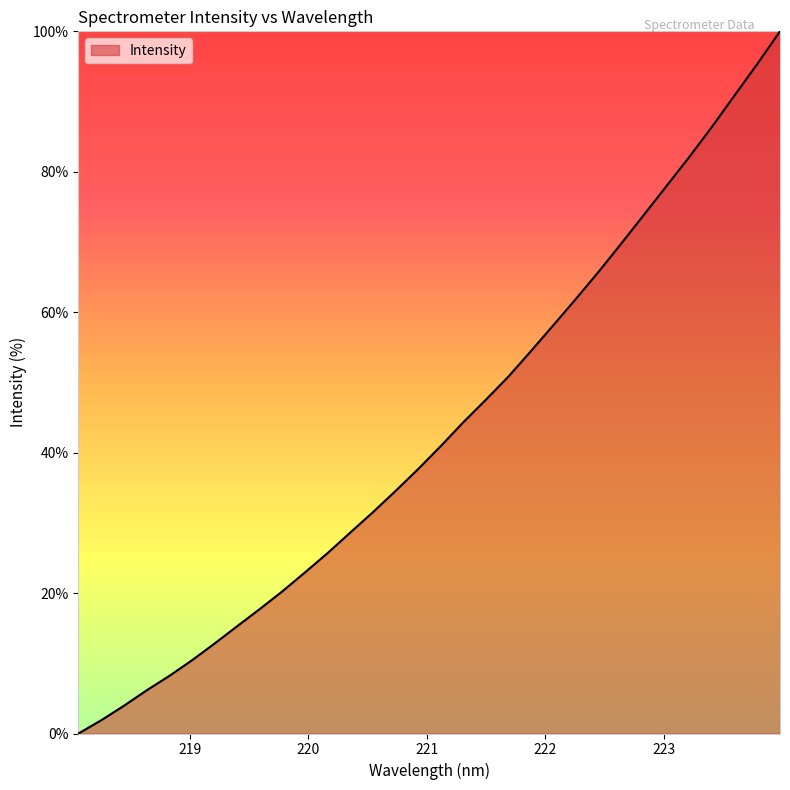

What is the greatest value displayed?

100.0